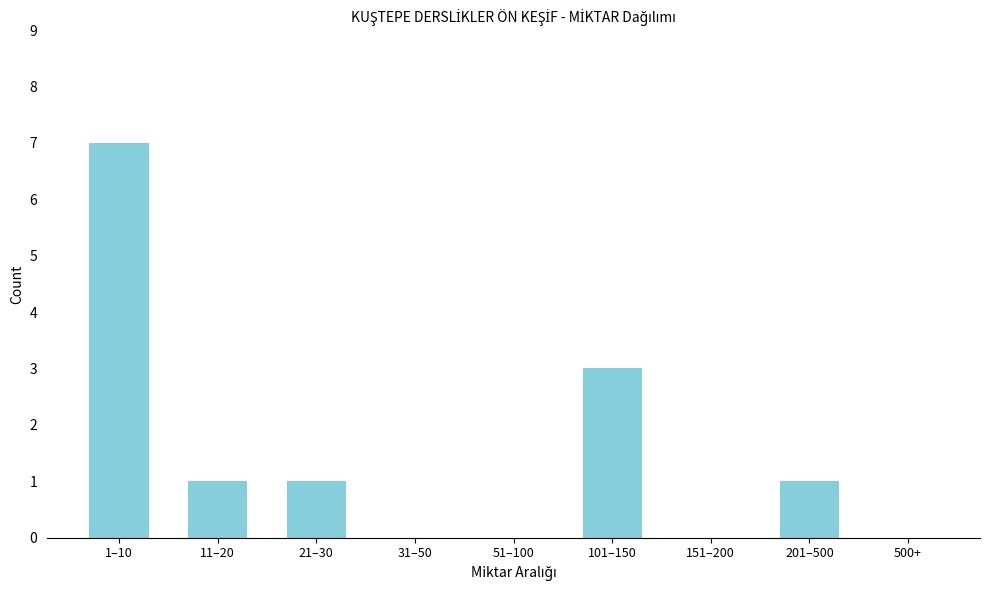

Reading left to right, transcribe all the data shown in this chart.

1–10=7	11–20=1	21–30=1	31–50=0	51–100=0	101–150=3	151–200=0	201–500=1	500+=0